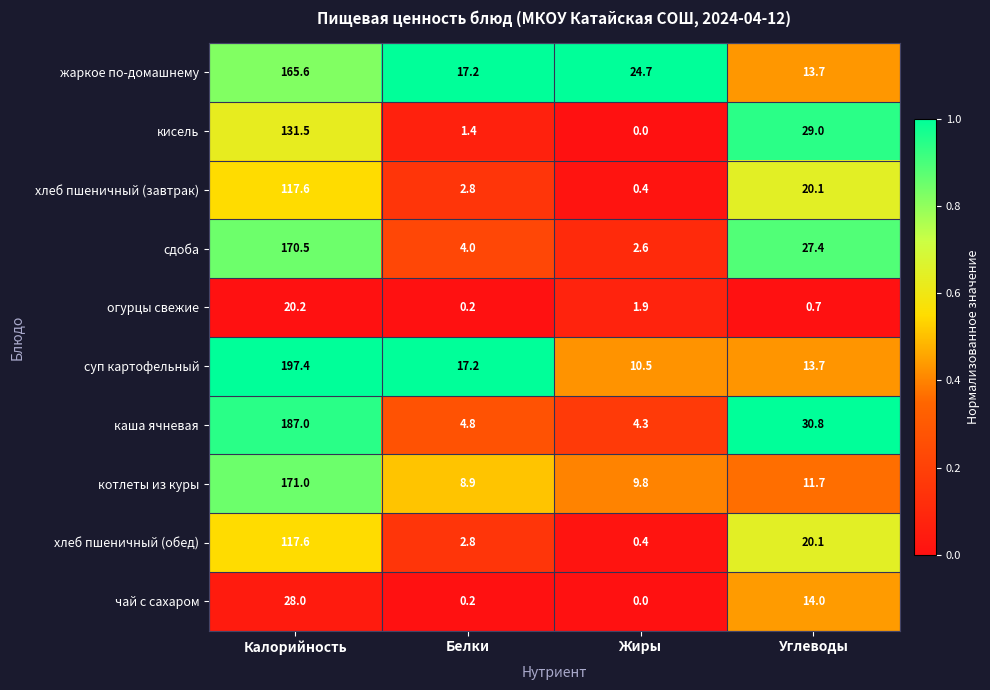

At which category is the sum across all series the highest?

Калорийность